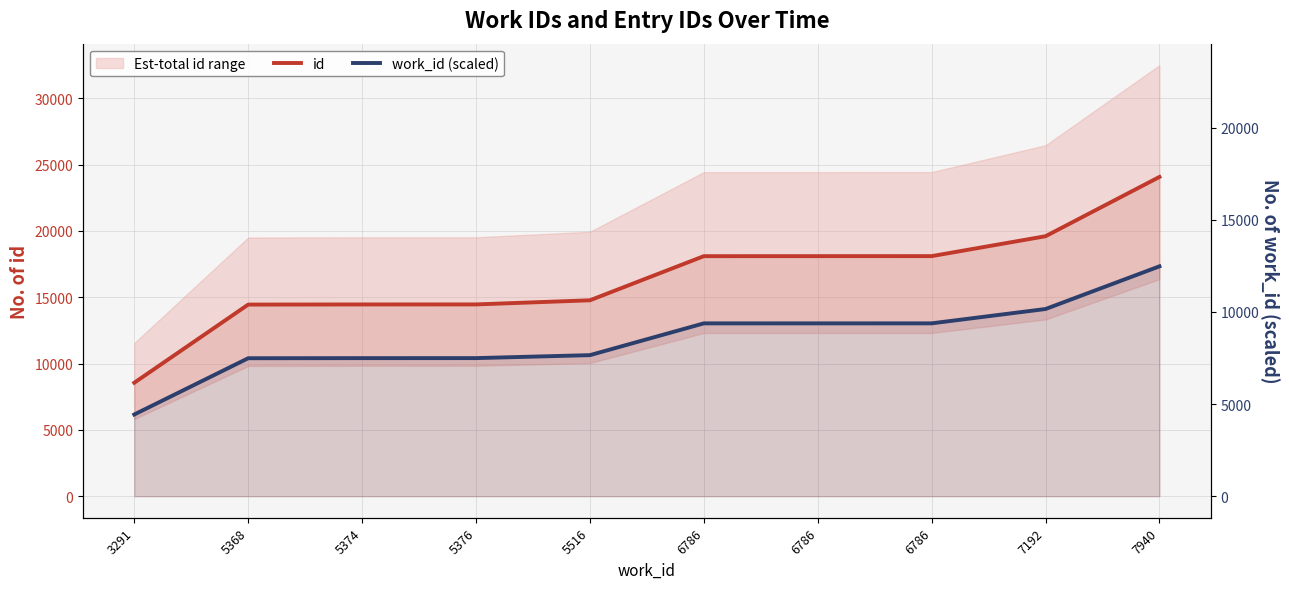

What is the difference between the second highest and minimum values in the id series?

11043.0